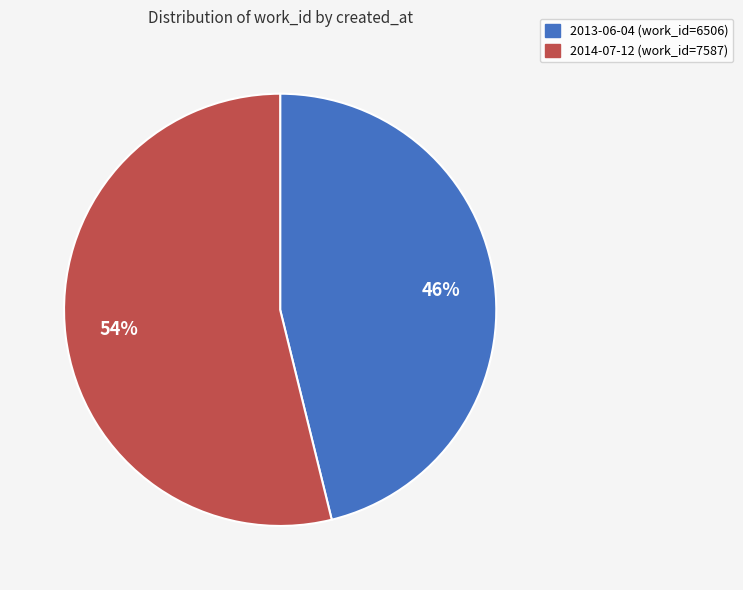

To the nearest percent, what percentage of the pie is 2014-07-12?

54%